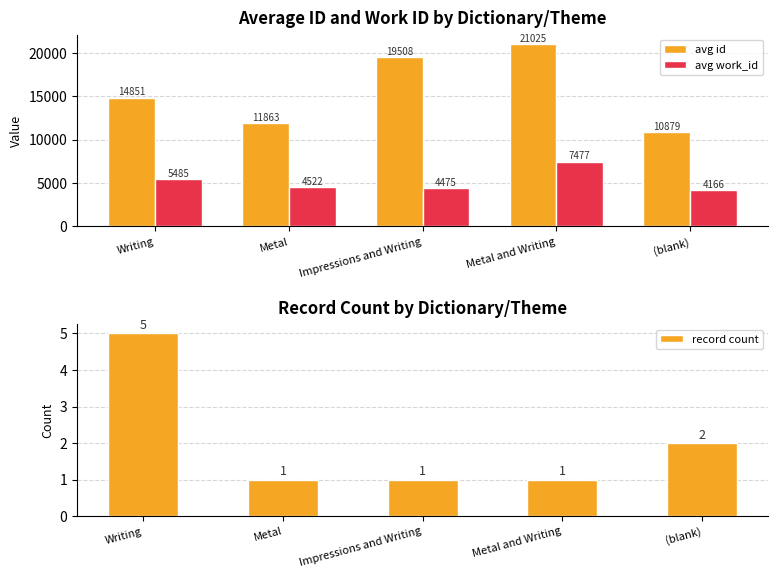

What position from the right is (blank)?

1